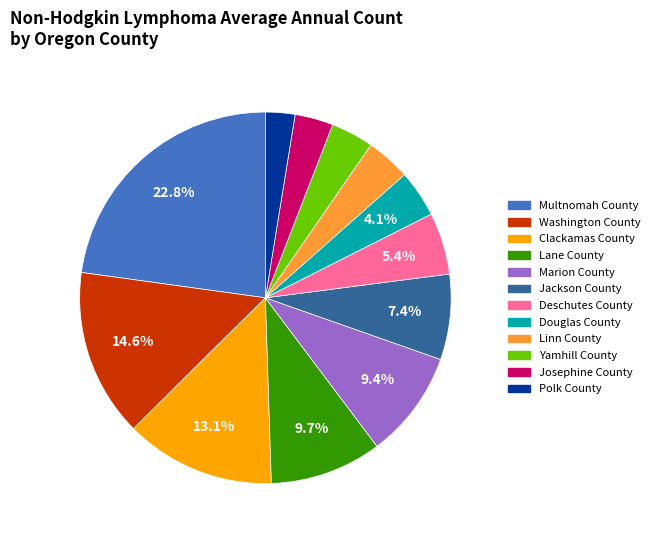

Combined, do Marion County and Linn County account for over 50%?

No